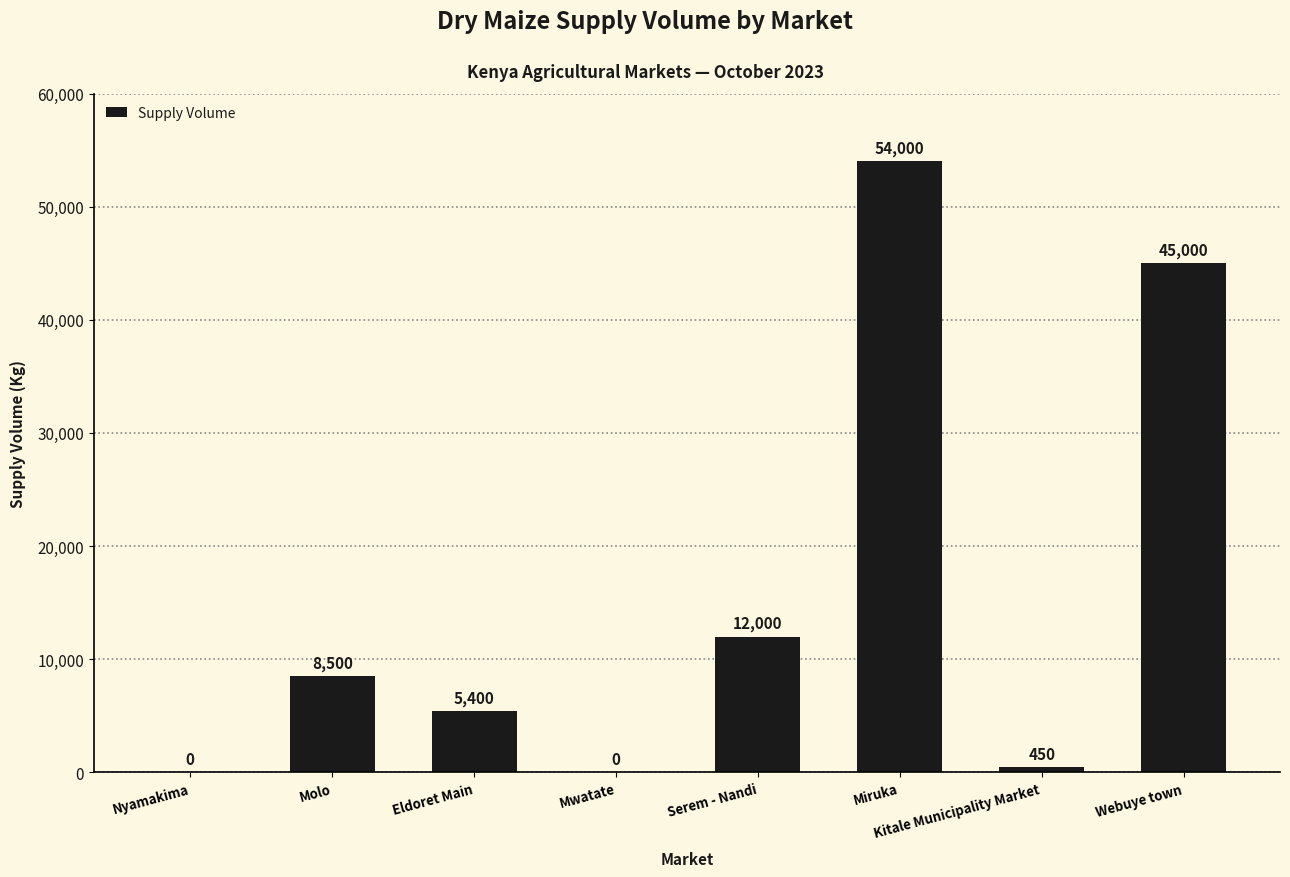

How many series are shown in this chart?

1